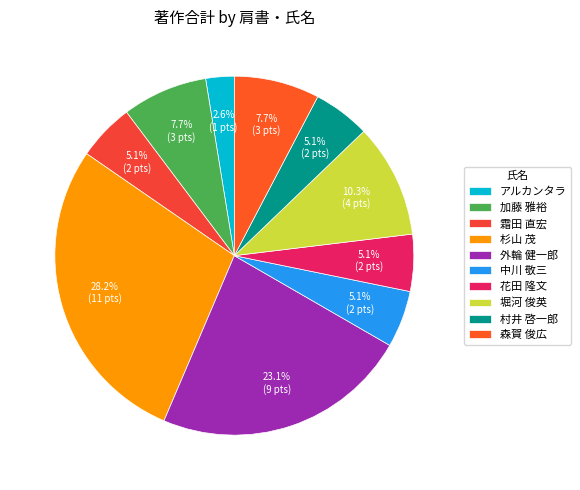

Which category has the biggest portion of the pie?

杉山 茂